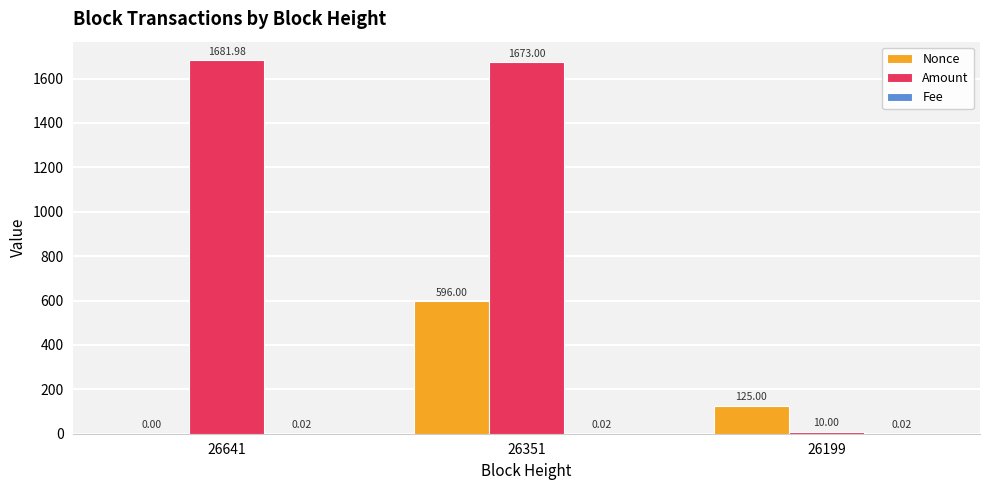

At which label does Nonce reach its peak?

26351